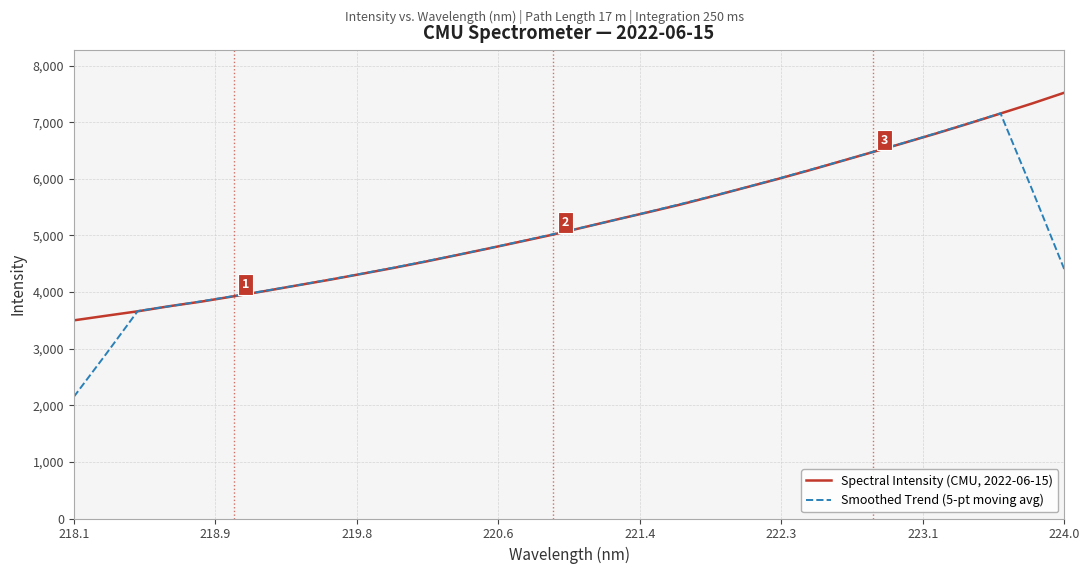

What is the minimum value for Spectral Intensity (CMU, 2022-06-15)?

3500.6